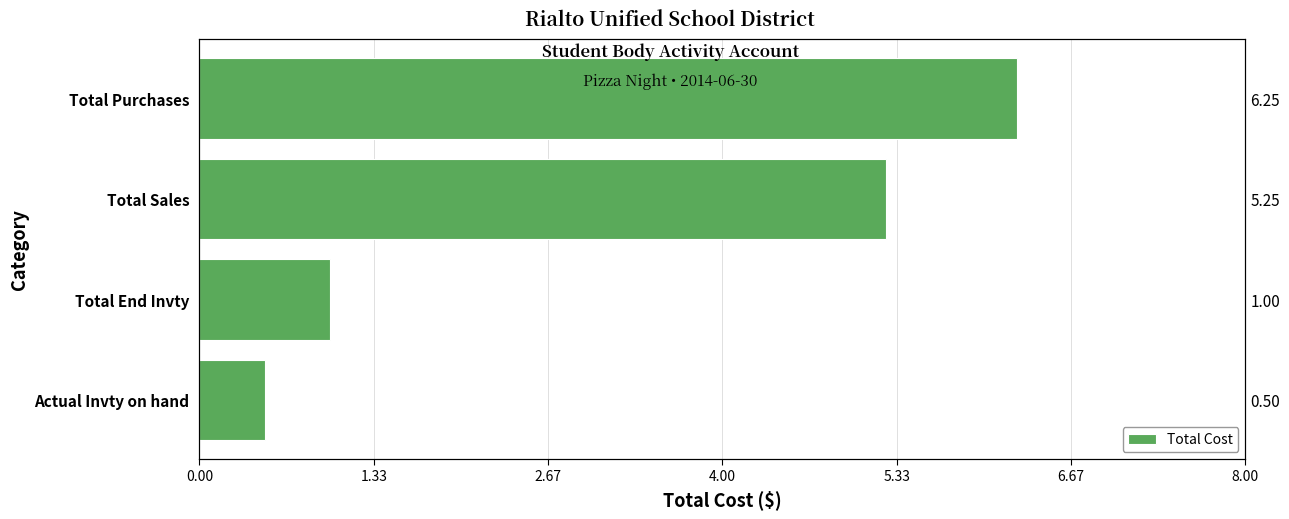

How many values are below 5?

2